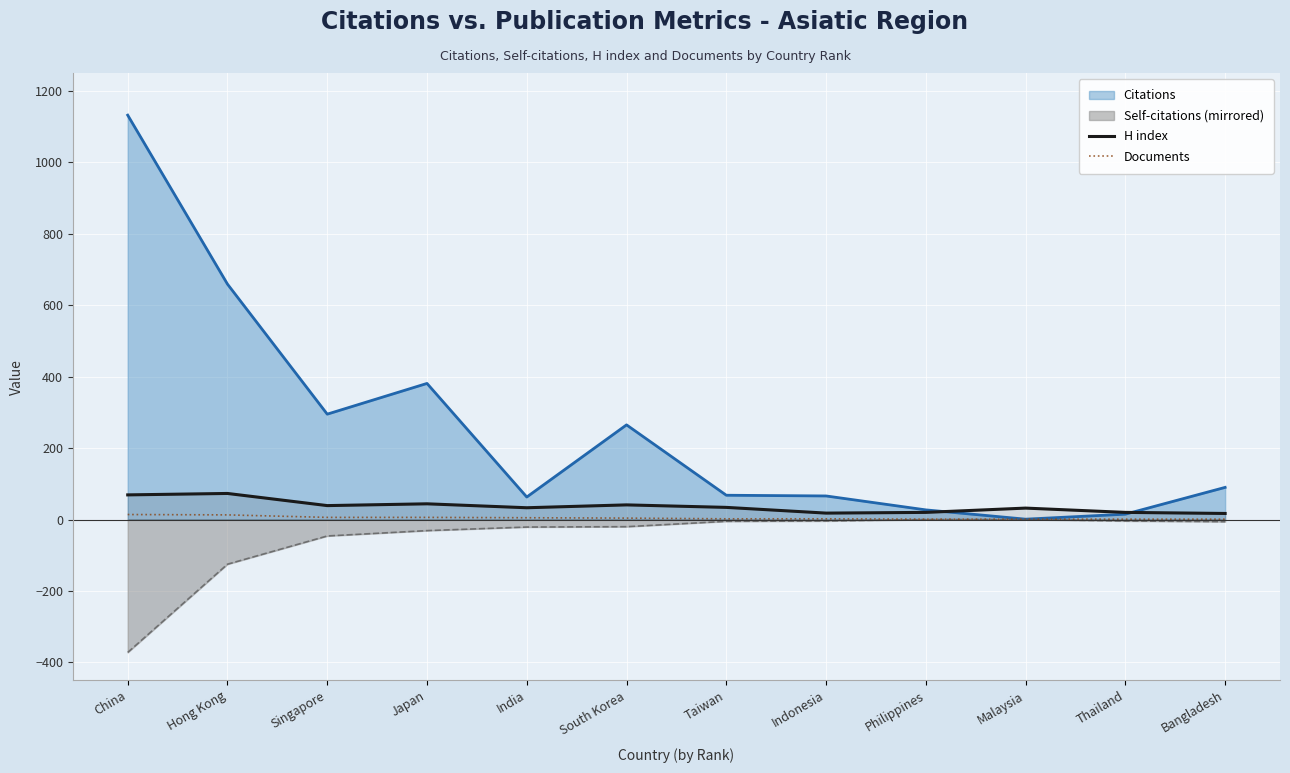

Count the number of data series in this chart.

4